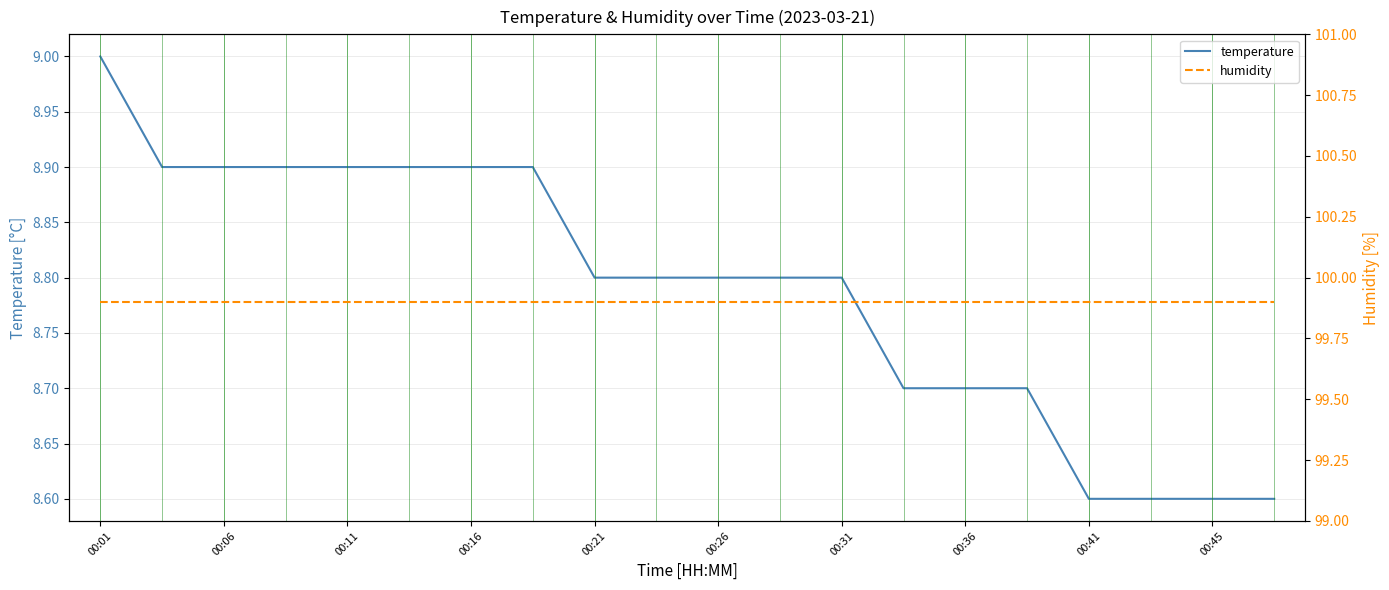

What are all the series names shown in the legend?

temperature, humidity